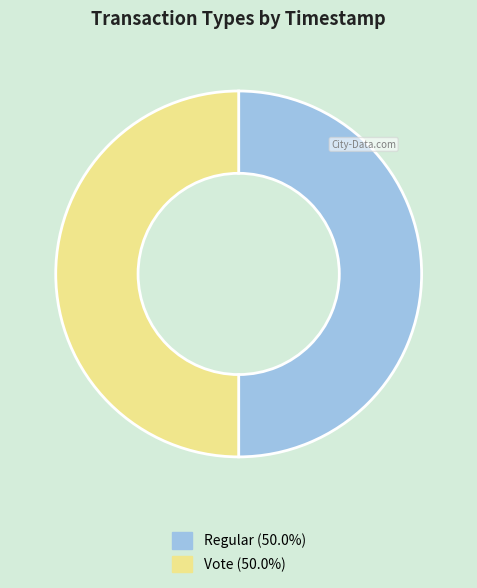

How many slices are in this pie chart?

2